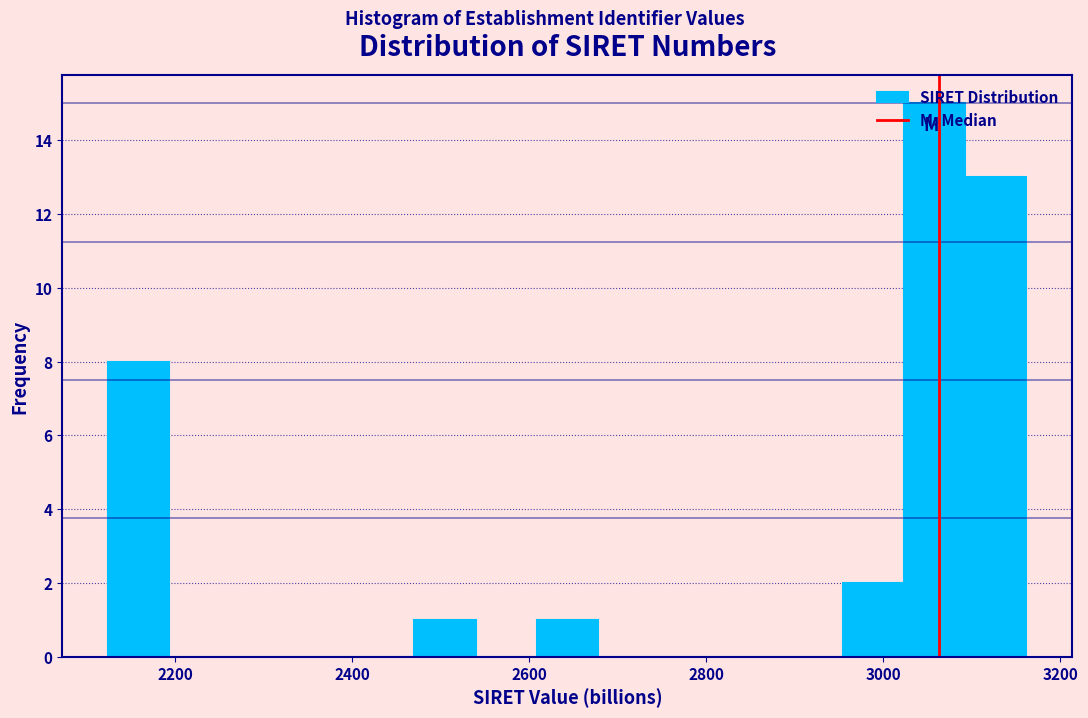

Read against the x-axis, roughly where is the centre of the tallest bar?

3060